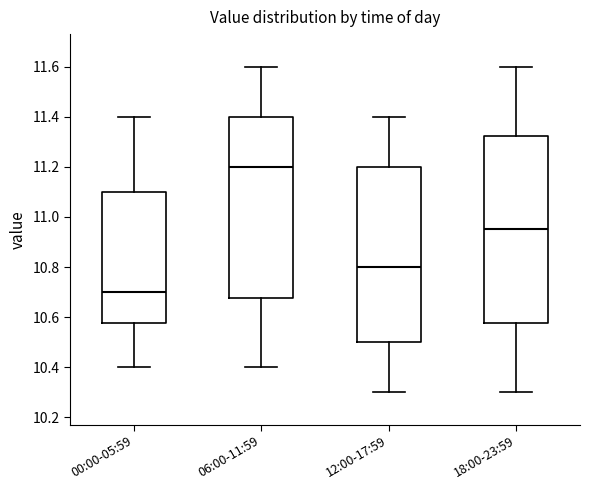

Comparing the boxes themselves (not the whiskers), which one is the tallest?

18:00-23:59